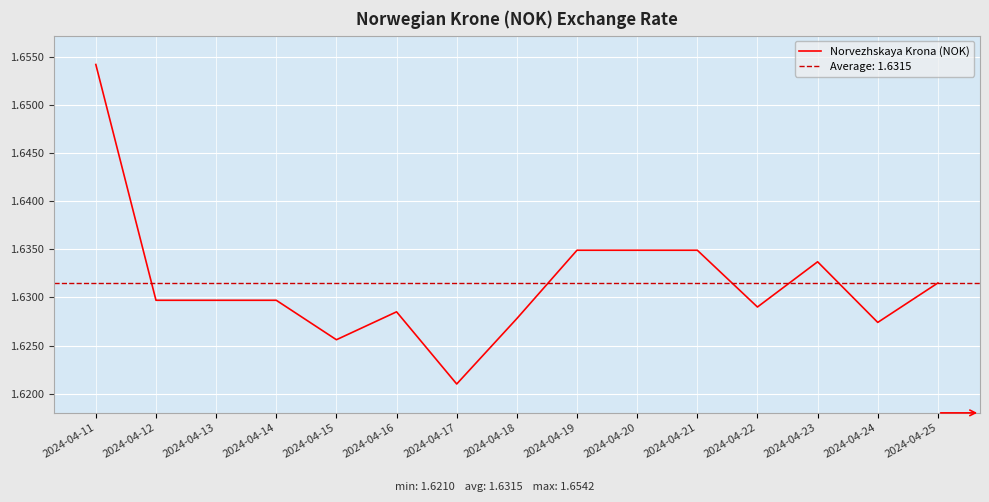

How many distinct data groups are displayed?

1